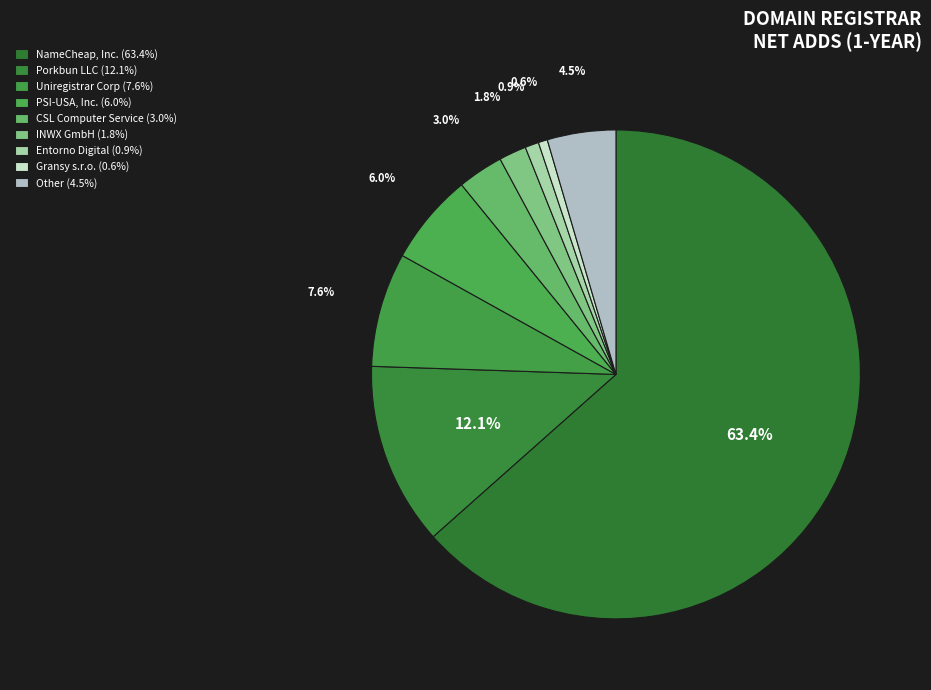

Count the number of slices in the pie.

9